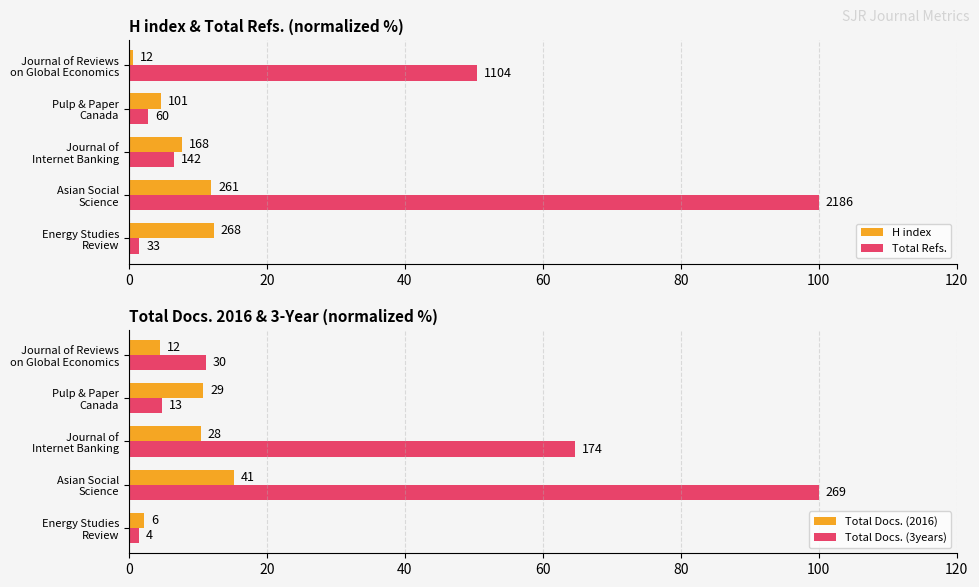

Reading right to left, list all the values displayed in this chart.

H index: 0.5	4.6	7.7	11.9	12.3
Total Refs.: 50.5	2.7	6.5	100.0	1.5
Total Docs. (2016): 4.5	10.8	10.4	15.2	2.2
Total Docs. (3years): 11.2	4.8	64.7	100.0	1.5